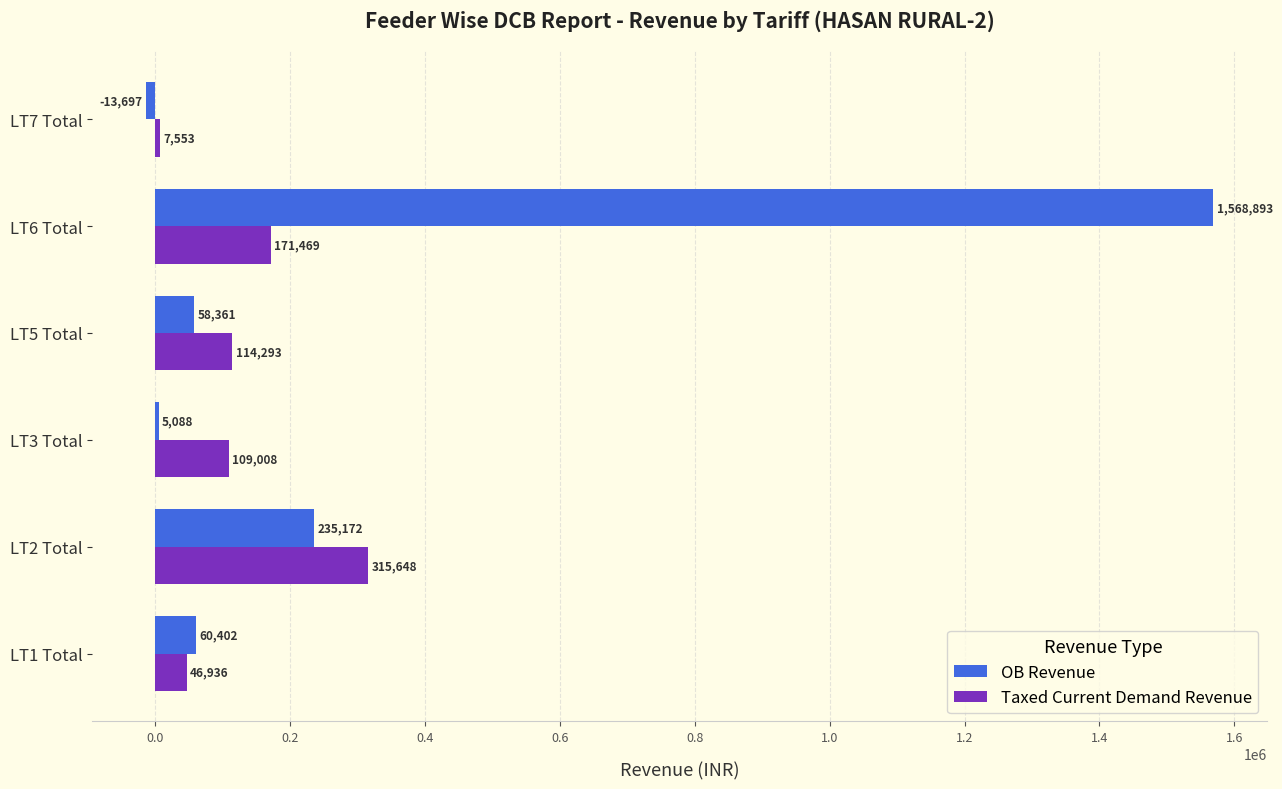

Which series changed the most between LT6 Total and LT7 Total?

OB Revenue